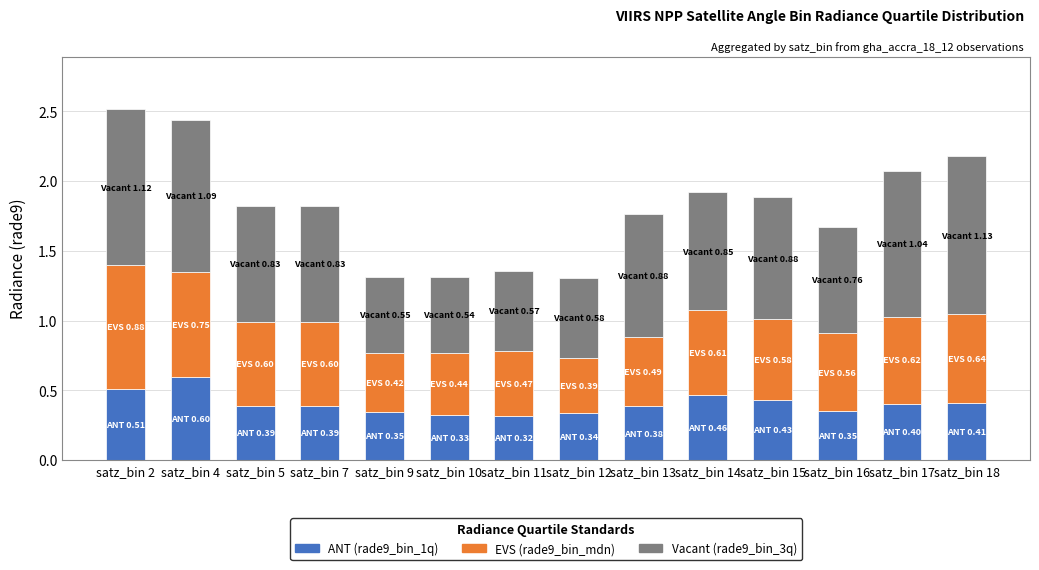

The ANT (rade9_bin_1q) series shows 0.6 at satz_bin 13. True or false?

False